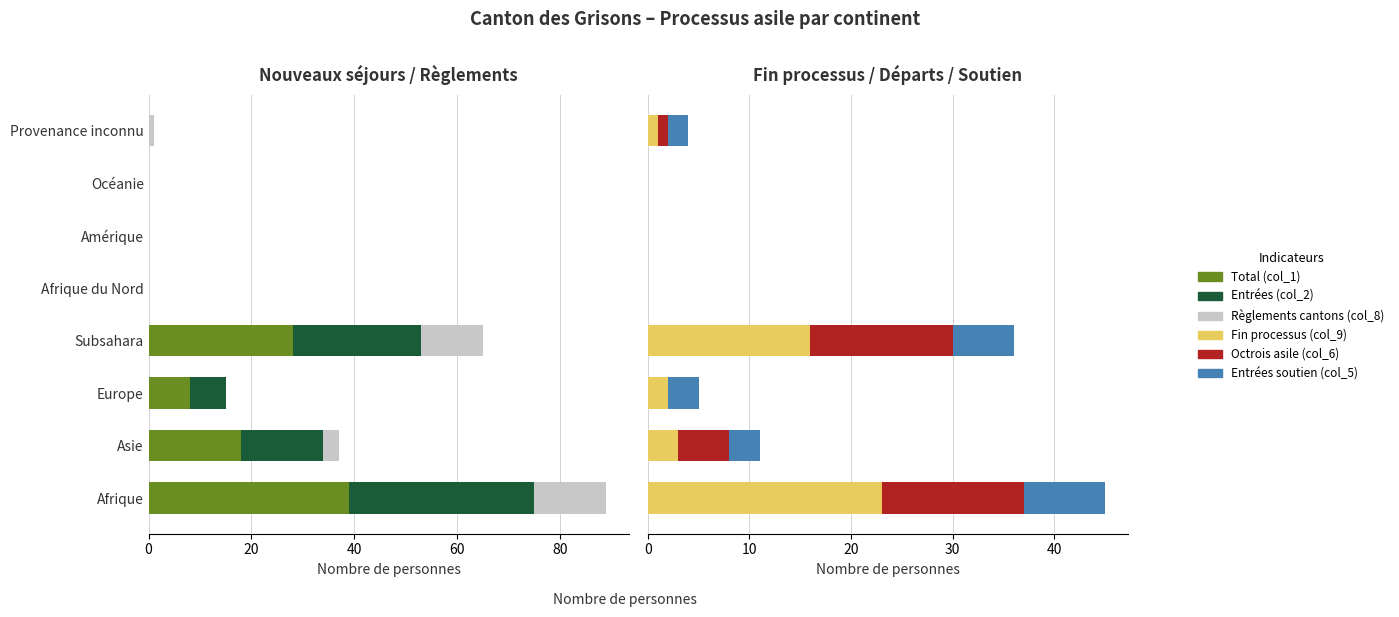

Count the number of categories in the chart.

8